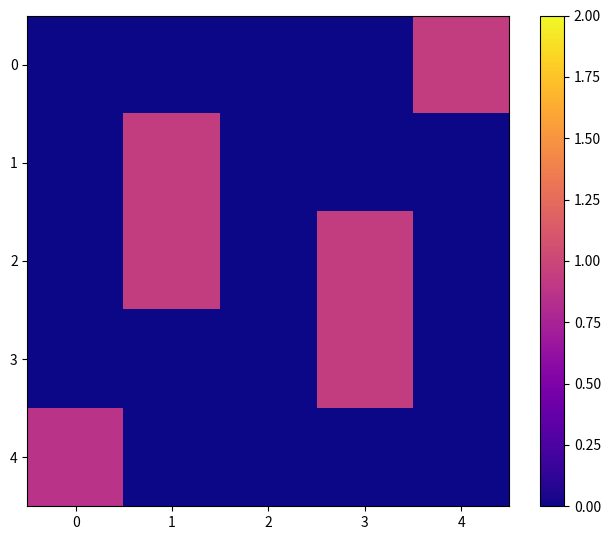

Reading left to right, what are all the values shown in this chart?

0: 0=0.0	1=0.0	2=0.0	3=0.0	4=0.9
1: 0=0.0	1=0.9	2=0.0	3=0.0	4=0.0
2: 0=0.0	1=0.9	2=0.0	3=0.9	4=0.0
3: 0=0.0	1=0.0	2=0.0	3=0.9	4=0.0
4: 0=0.9	1=0.0	2=0.0	3=0.0	4=0.0